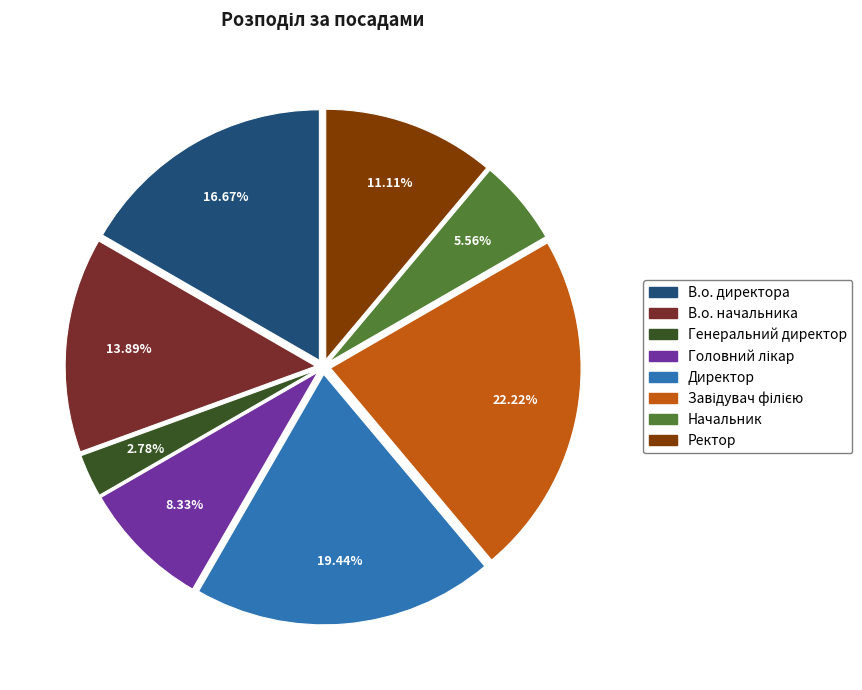

To the nearest percent, what is the average slice percentage?

12%